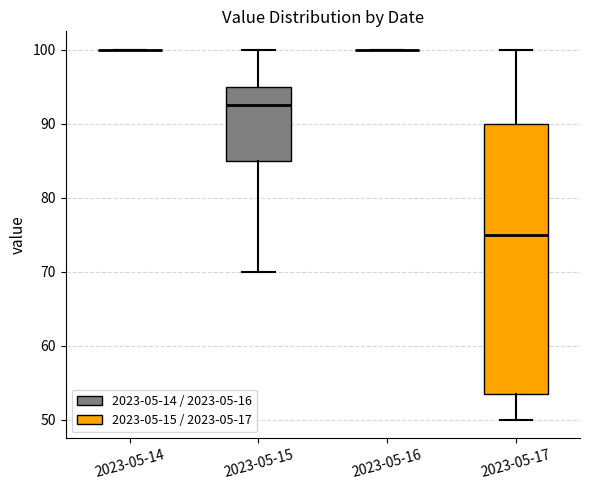

Reading left to right, read every box against the y-axis: the position of its median line, the range the box covers, and the ends of its whiskers. The values are not printed on the chart, so give them approximately, as read against the axis.

2023-05-14: box collapsed to a line at 100, whiskers 100 to 100
2023-05-15: median 93, box 85 to 95, whiskers 70 to 100
2023-05-16: box collapsed to a line at 100, whiskers 100 to 100
2023-05-17: median 75, box 54 to 90, whiskers 50 to 100